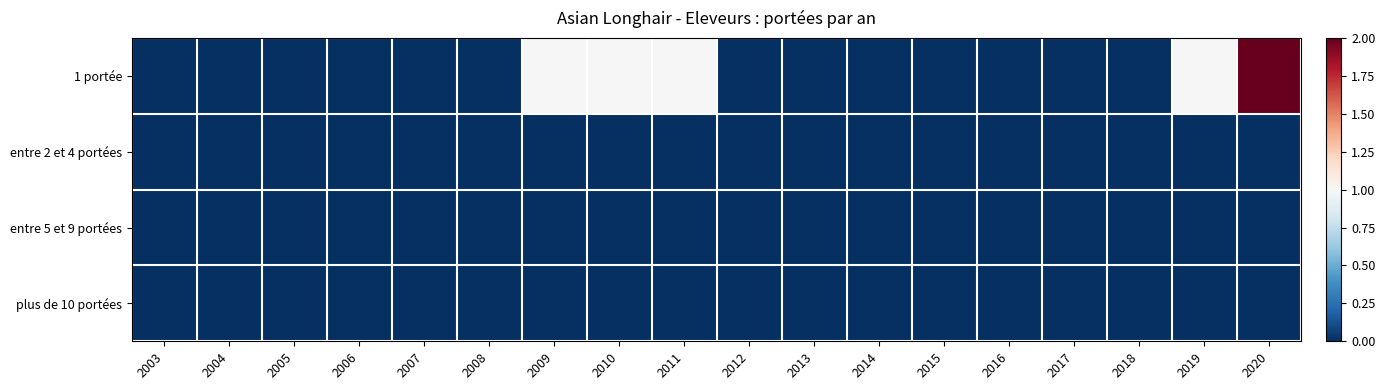

At which category is the sum across all series the highest?

2020